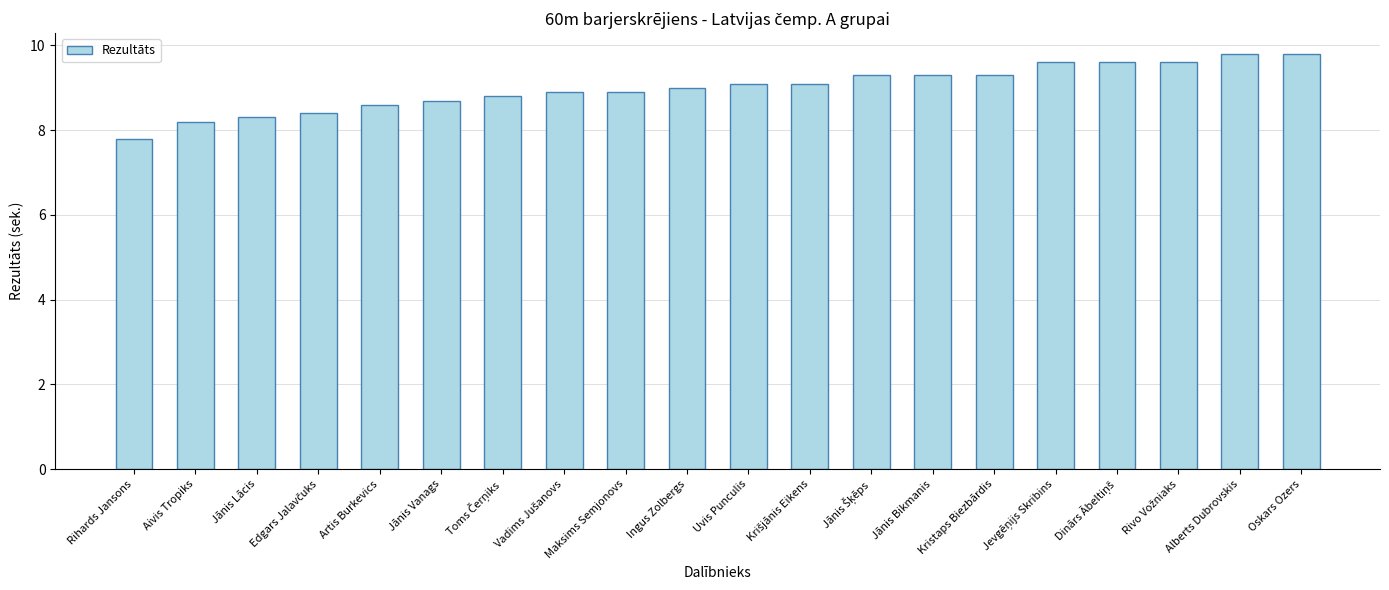

What is the sum of all values?

180.1